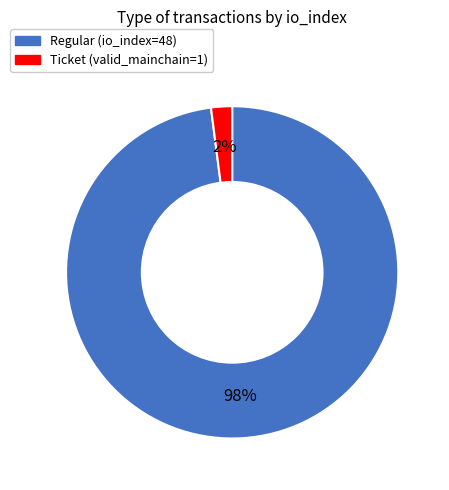

To the nearest percent, what is the difference between the largest and smallest slice percentages?

96%